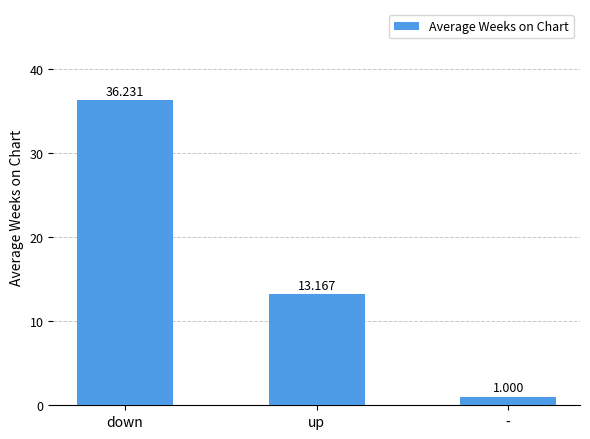

Rank the categories by value from lowest to highest.

-, up, down